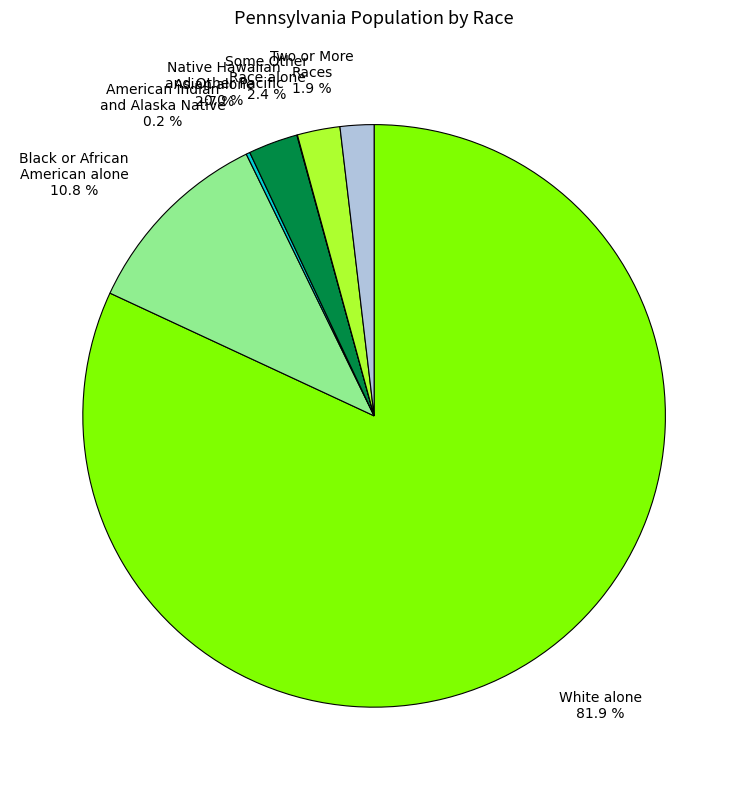

The White alone slice represents 94% of the pie. True or false?

False